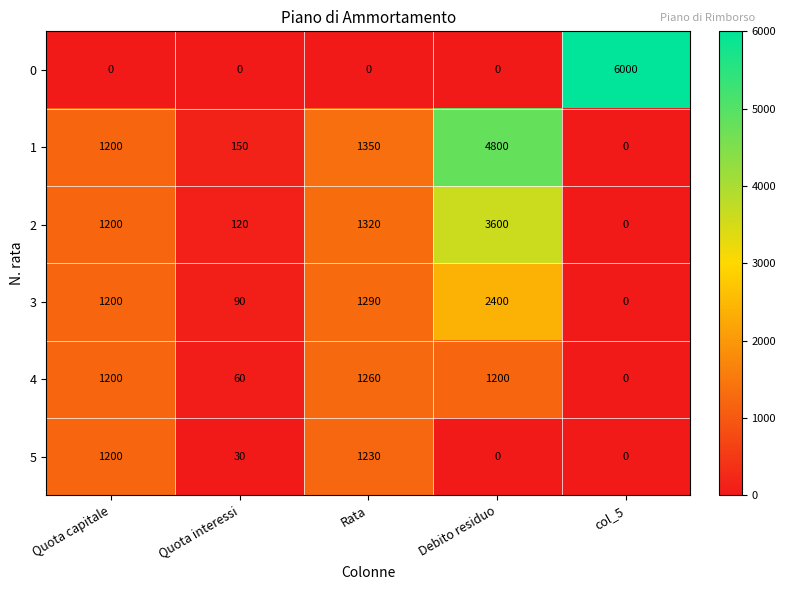

What is the difference between the highest and lowest values at col_5?

6000